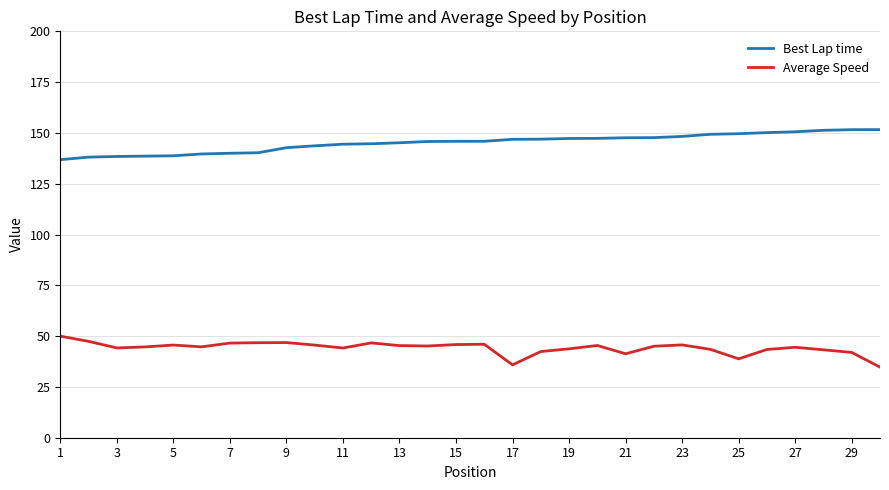

What is the difference between the maximum and minimum values in the Best Lap time series?

14.8